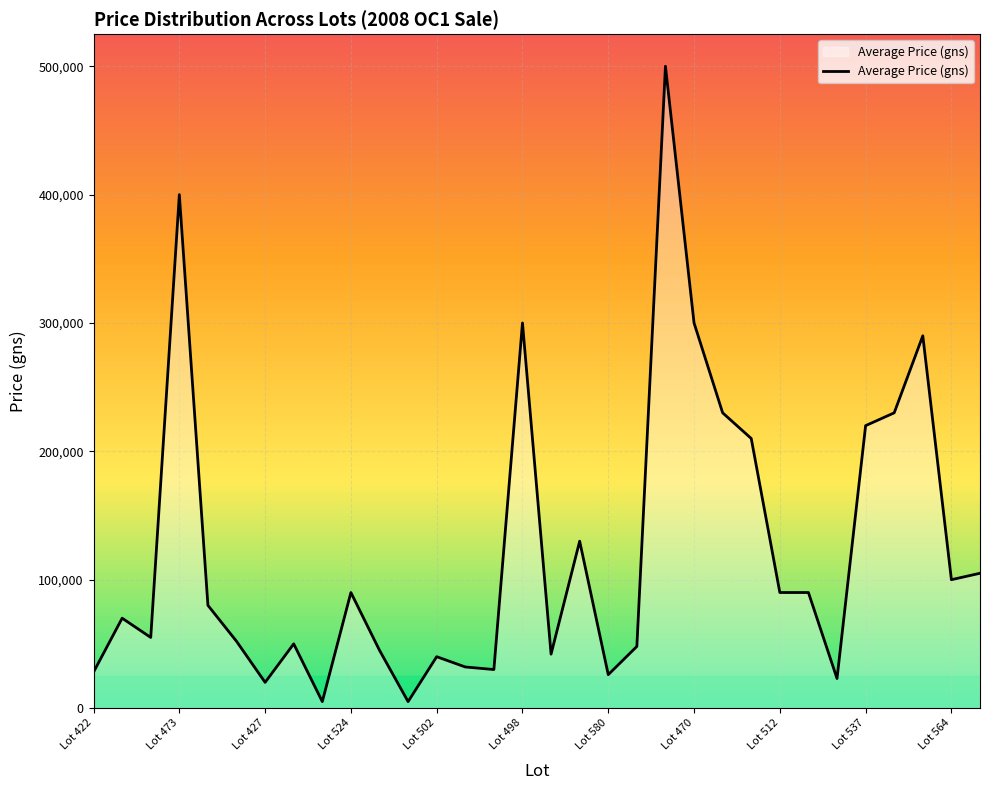

What is the difference between the maximum and minimum values?

495000